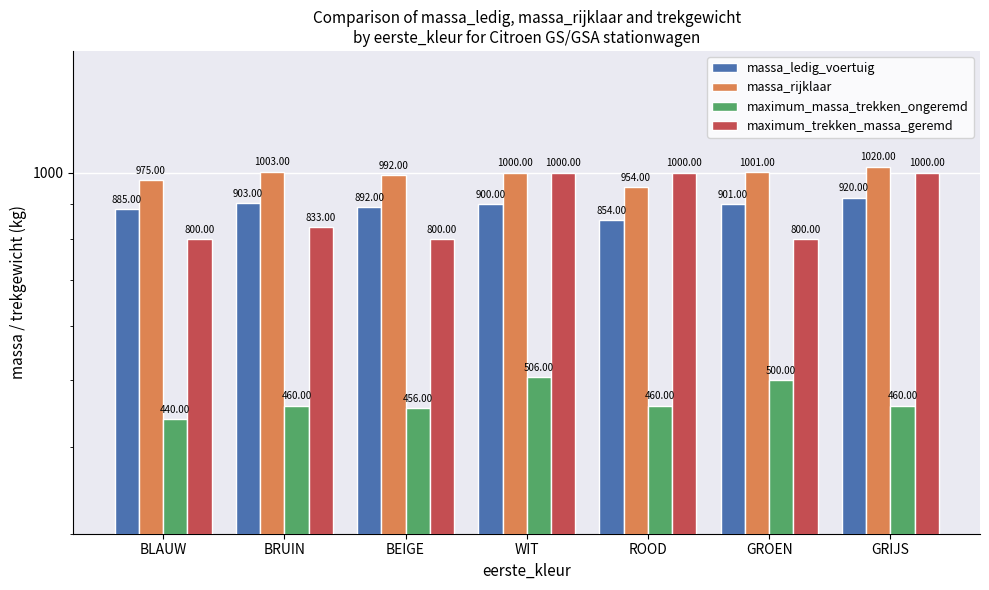

What position from the left is ROOD?

5